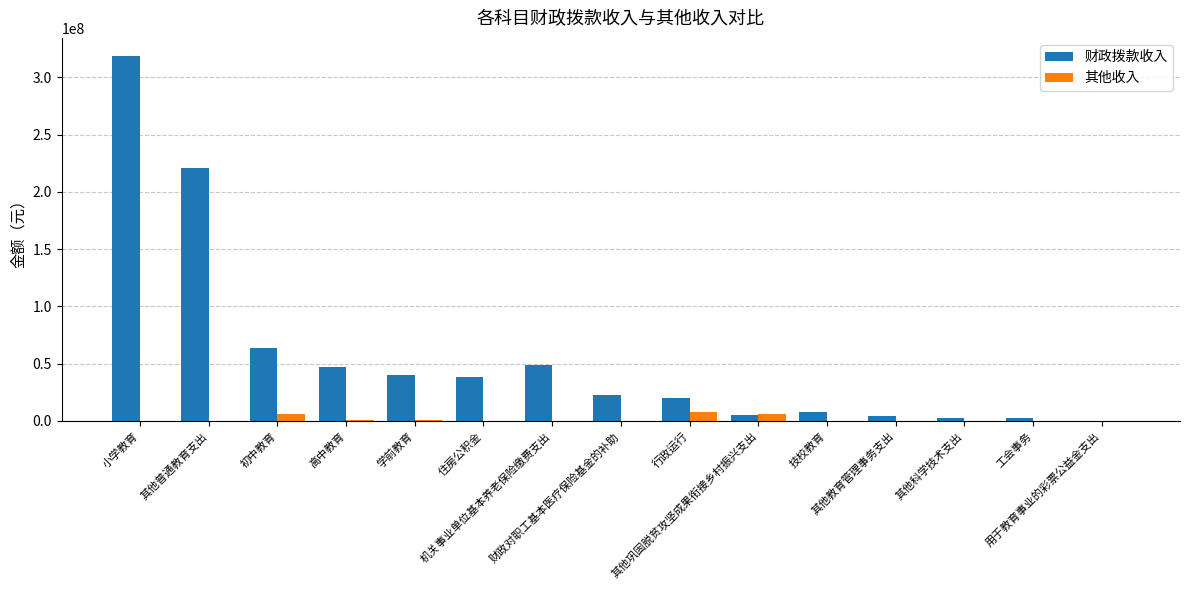

What is the sum of all 其他收入 values?

21854568.8